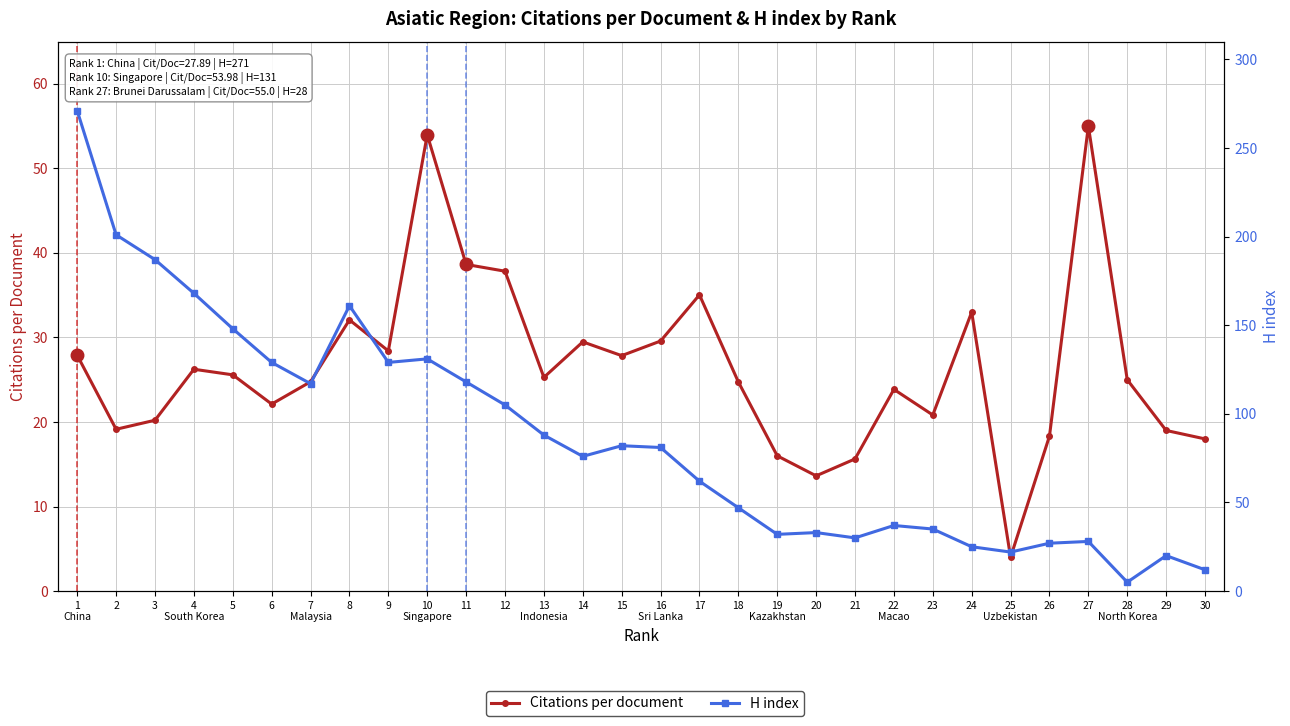

Reading left to right, list all the values displayed in this chart.

Citations per document: 27.9	19.1	20.2	26.2	25.6	22.1	24.8	32.1	28.4	54.0	38.6	37.8	25.3	29.5	27.9	29.6	35.0	24.7	16.0	13.6	15.6	23.9	20.8	33.0	4.0	18.3	55.0	25.0	19.0	18.0
H index: 271.0	201.0	187.0	168.0	148.0	129.0	117.0	161.0	129.0	131.0	118.0	105.0	88.0	76.0	82.0	81.0	62.0	47.0	32.0	33.0	30.0	37.0	35.0	25.0	22.0	27.0	28.0	5.0	20.0	12.0